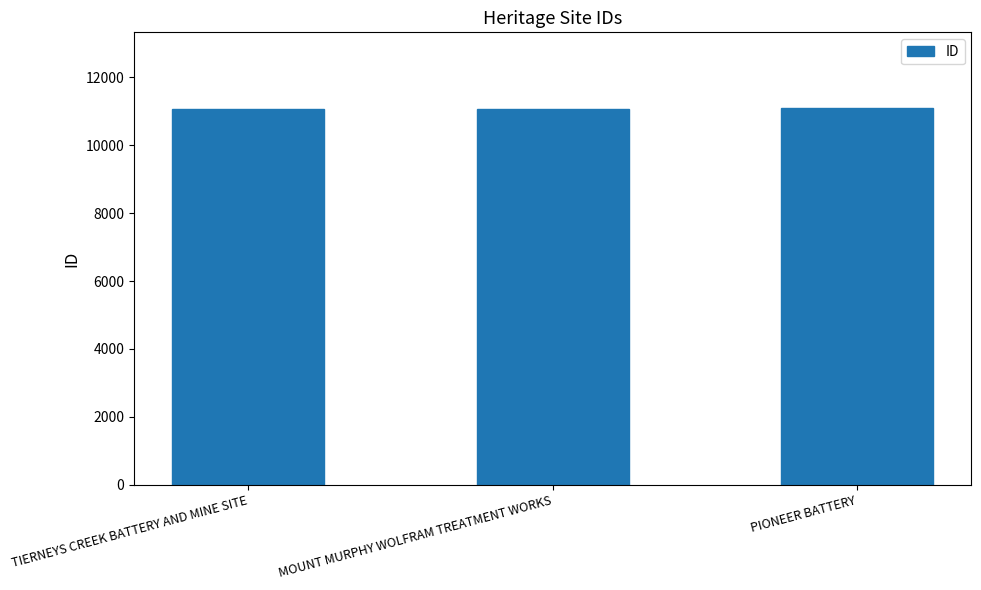

Does the chart contain any negative values?

No